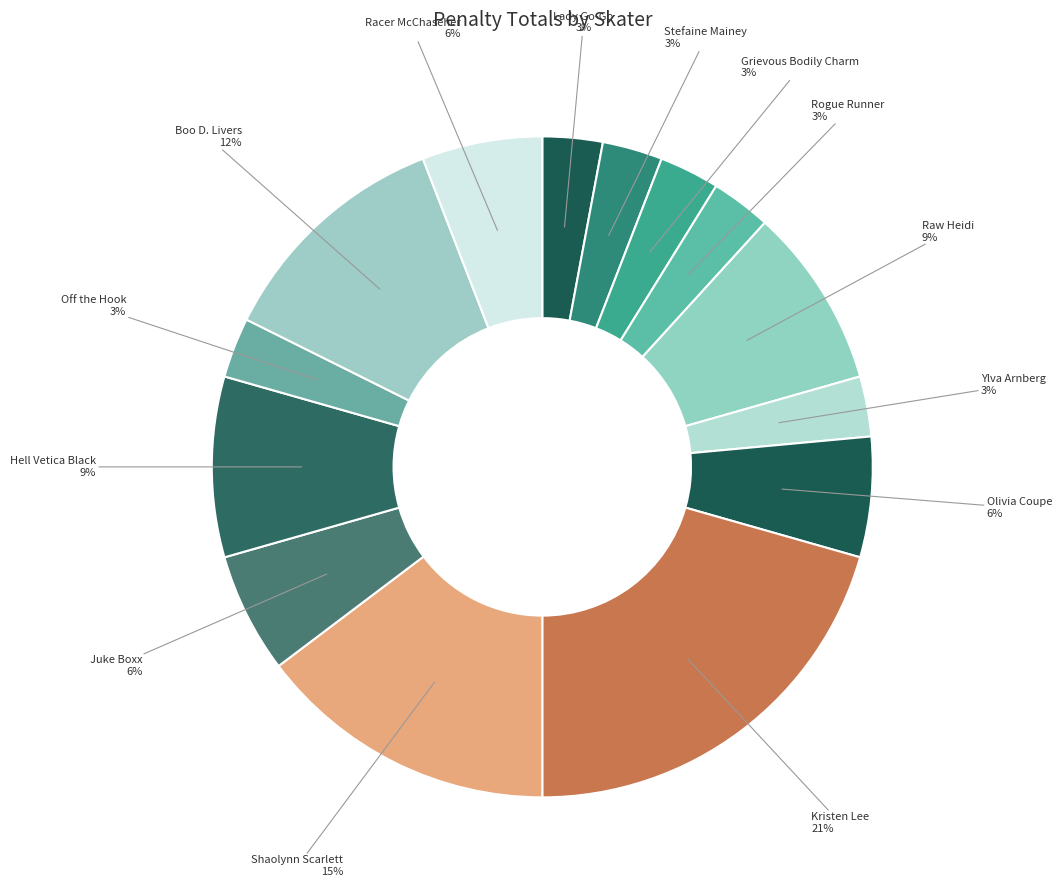

How many slices are in this pie chart?

14